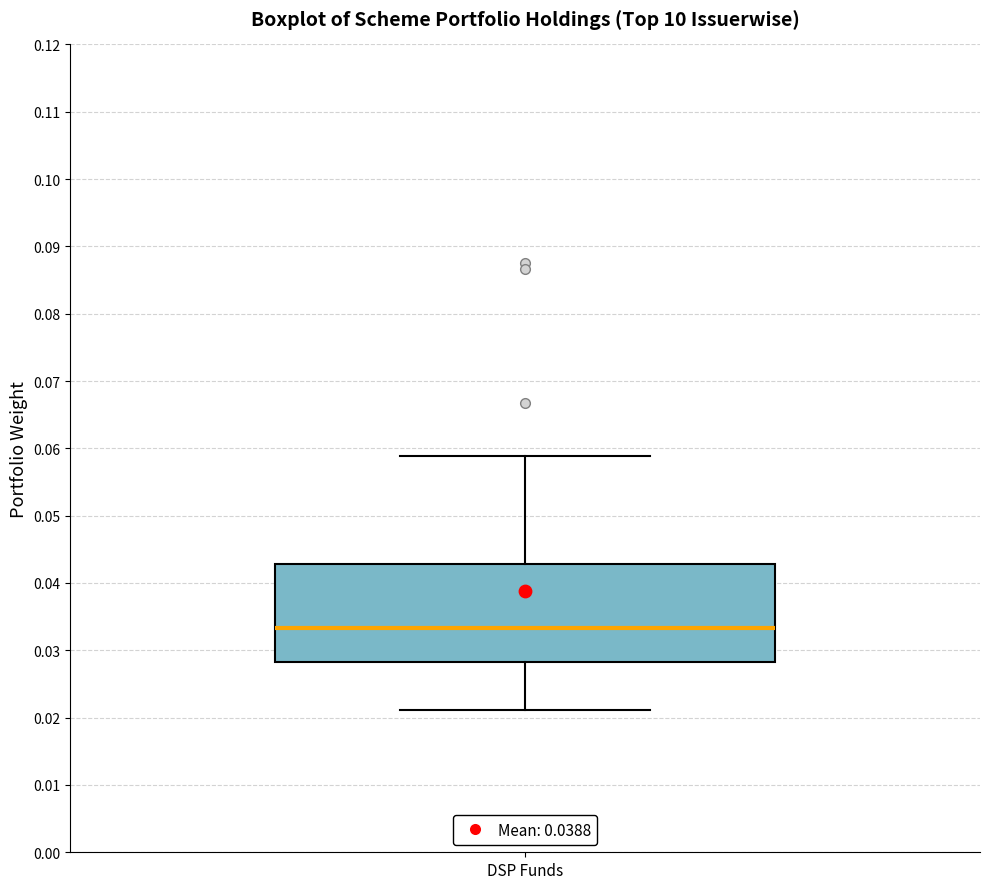

Transcribe this box plot: give where the median line is, the range the box spans, and where the two whiskers end, as read against the y-axis. The values are not printed on the chart, so give them approximately, as read against the axis.

median 0.033, box 0.028 to 0.043, whiskers 0.021 to 0.059